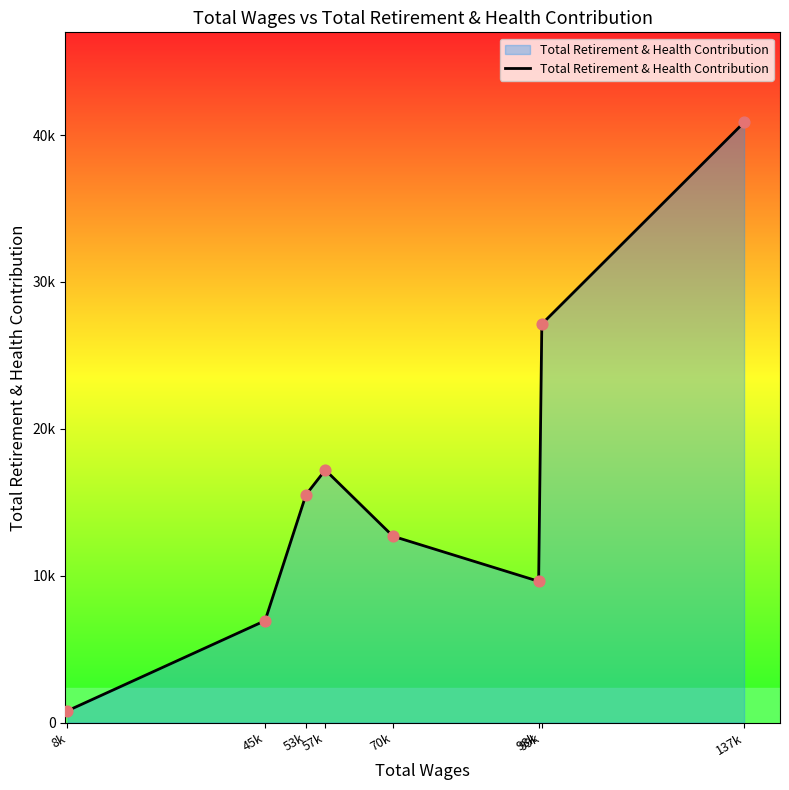

Which has a higher value, 45k or 70k?

70k